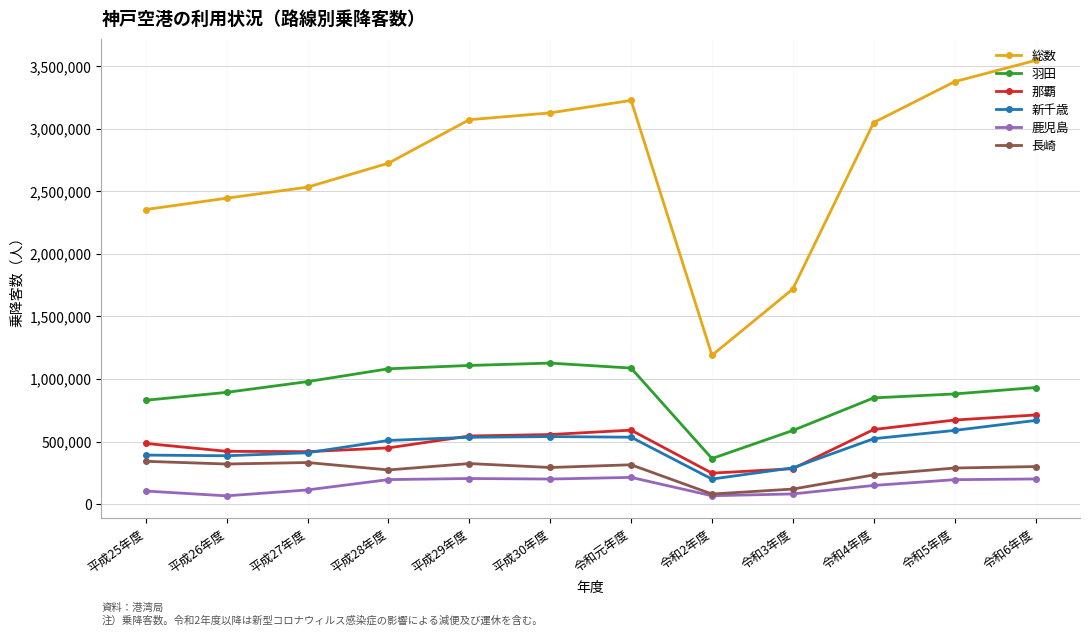

Where is 総数 nearest to the value 2367683?

平成25年度